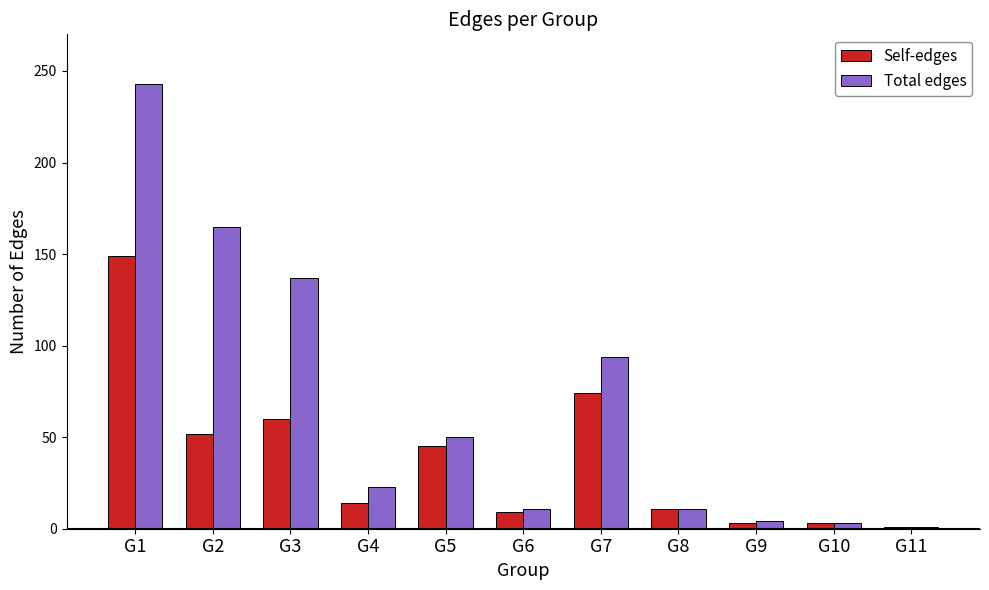

At which category is the sum across all series the highest?

G1